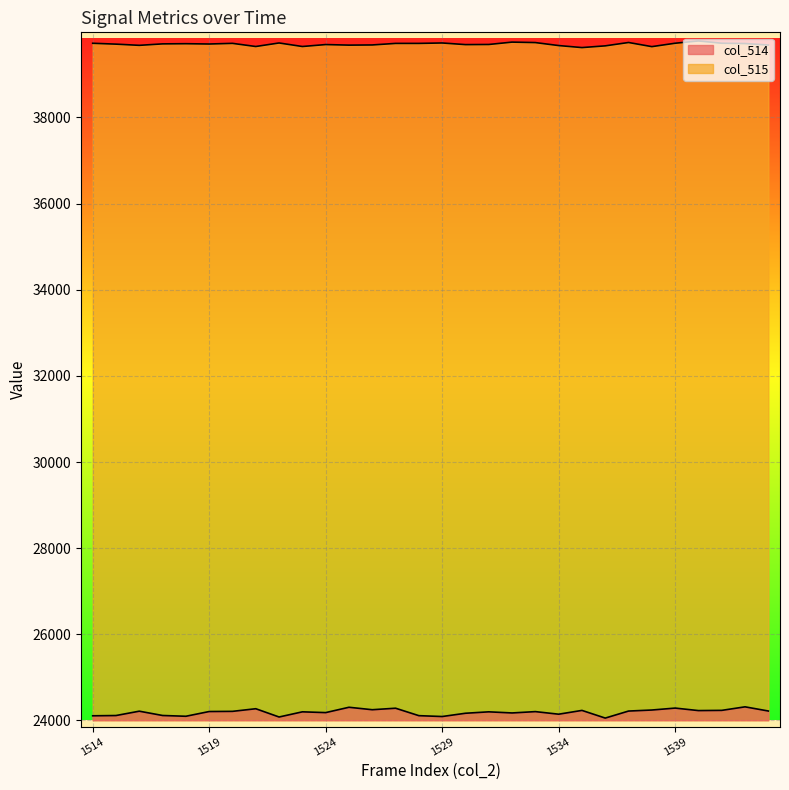

Which category has the highest value in the col_514 series?

1542